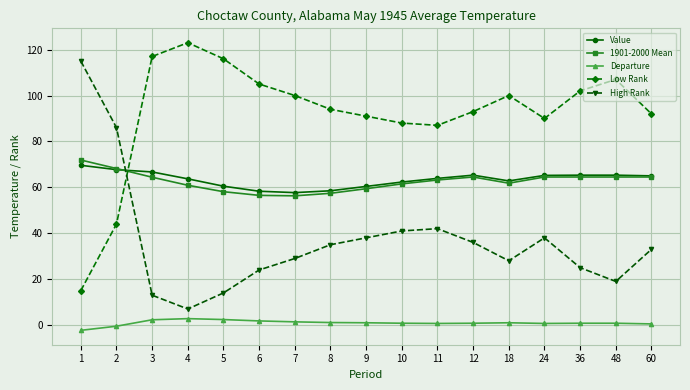

Is this an area chart (filled region under the line)?

No